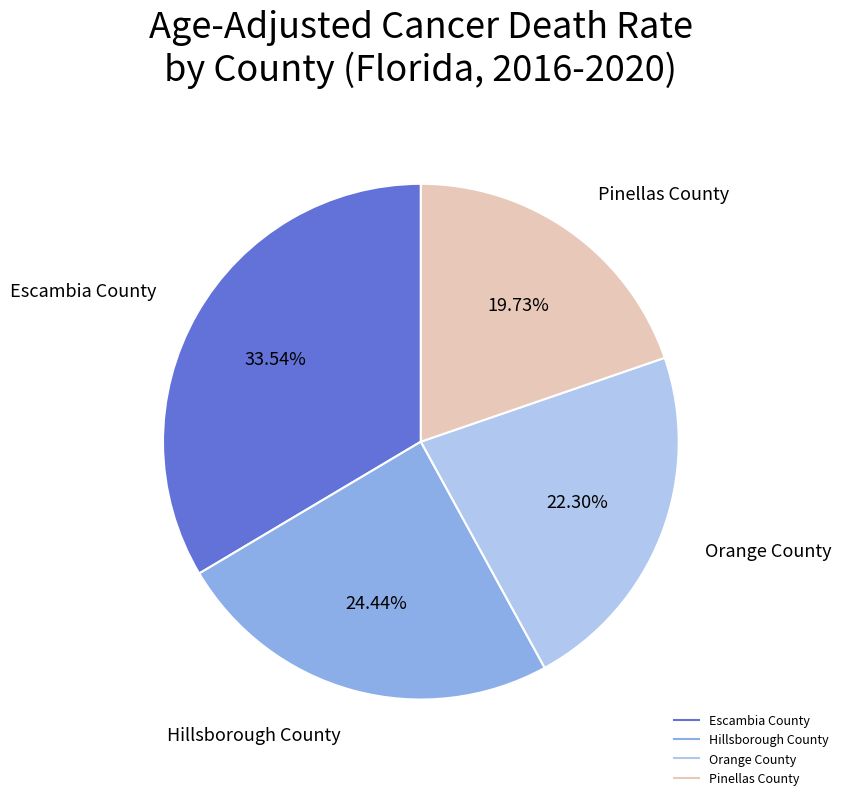

To the nearest percent, what portion does Pinellas County represent?

20%